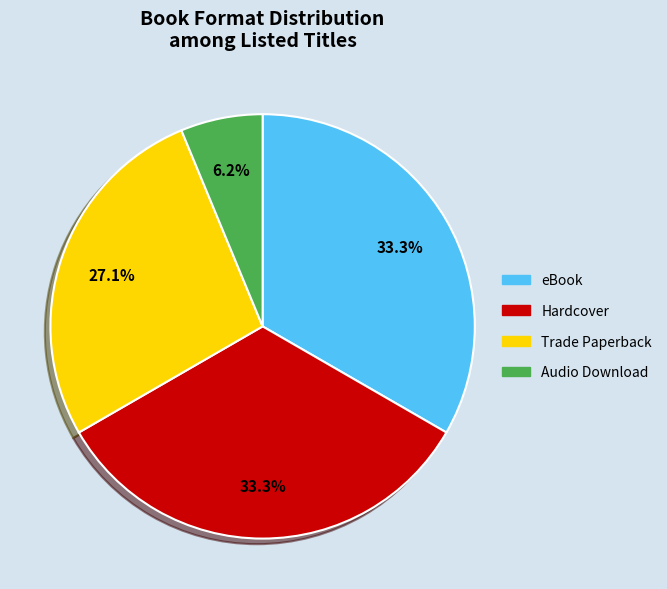

The eBook slice represents 33% of the pie. True or false?

True